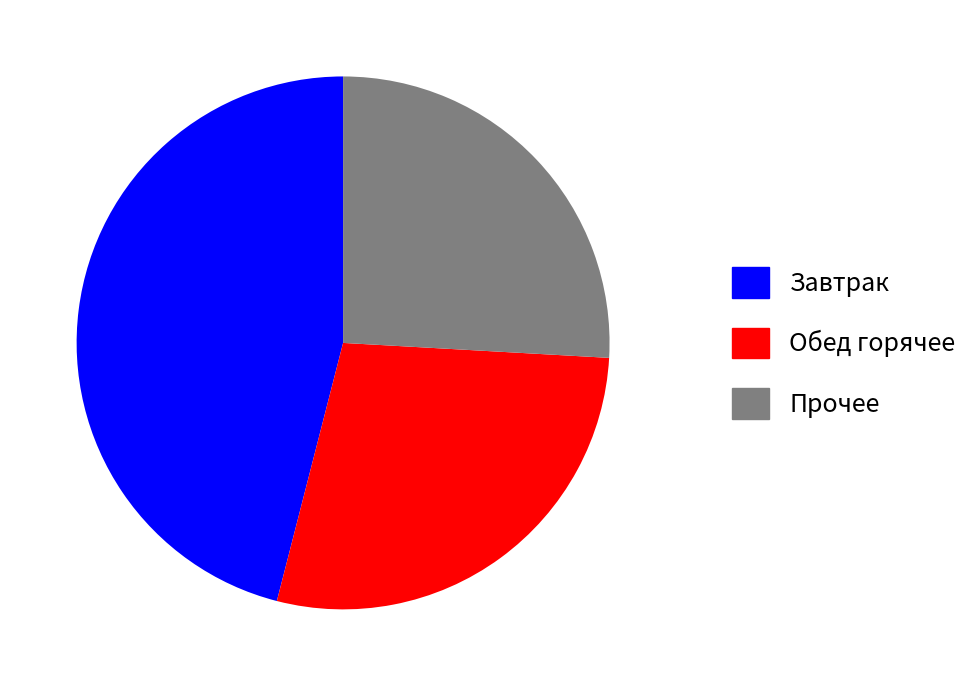

Is there a majority slice in this chart?

No